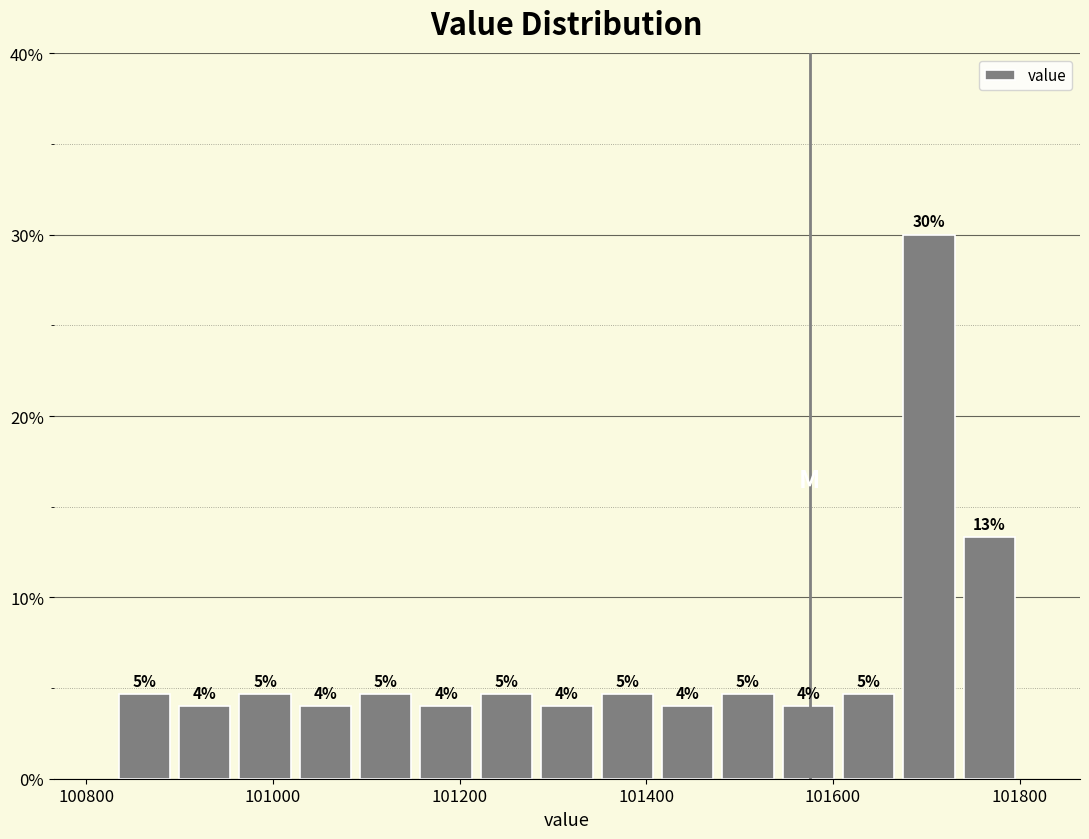

Around what value on the x-axis is the tallest bar? Give the approximate position of its centre, as read against the axis.

101700